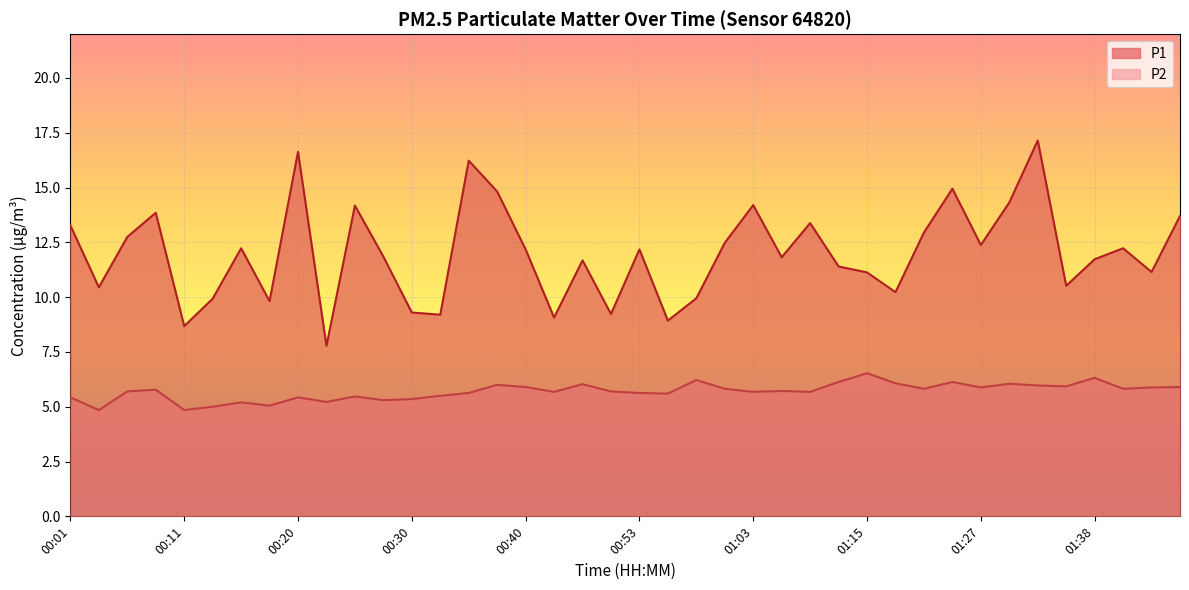

What is the value of the P1 point at the 9th from the left?

16.6